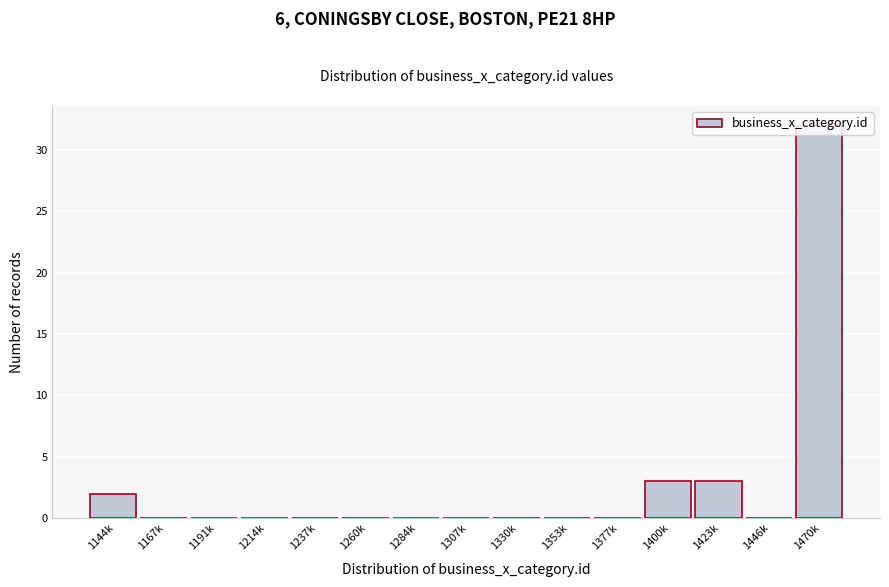

The value at 1144k is 2. True or false?

True